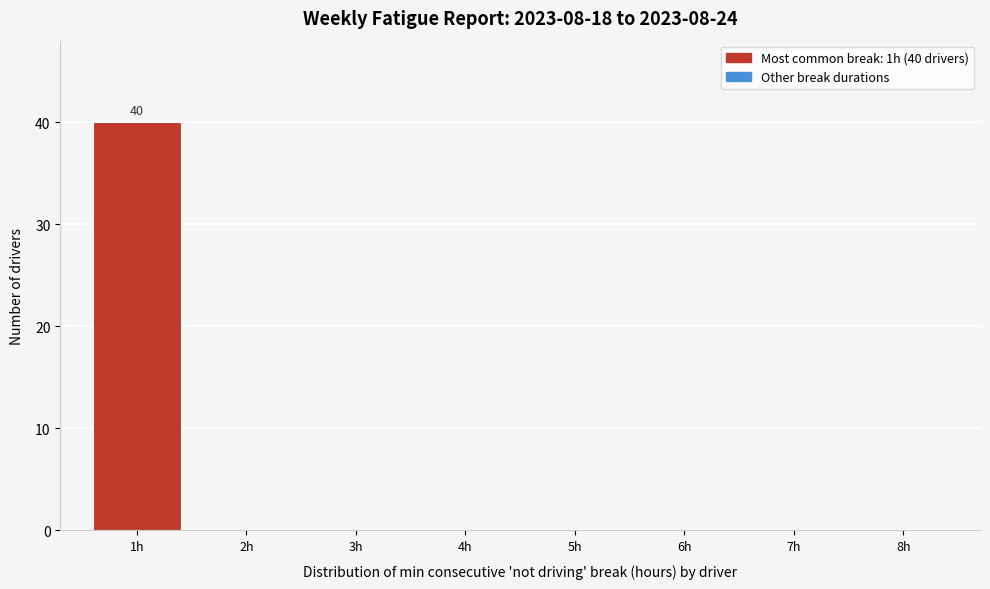

Over which range of the x-axis is the bar tallest?

0.5 to 1.5